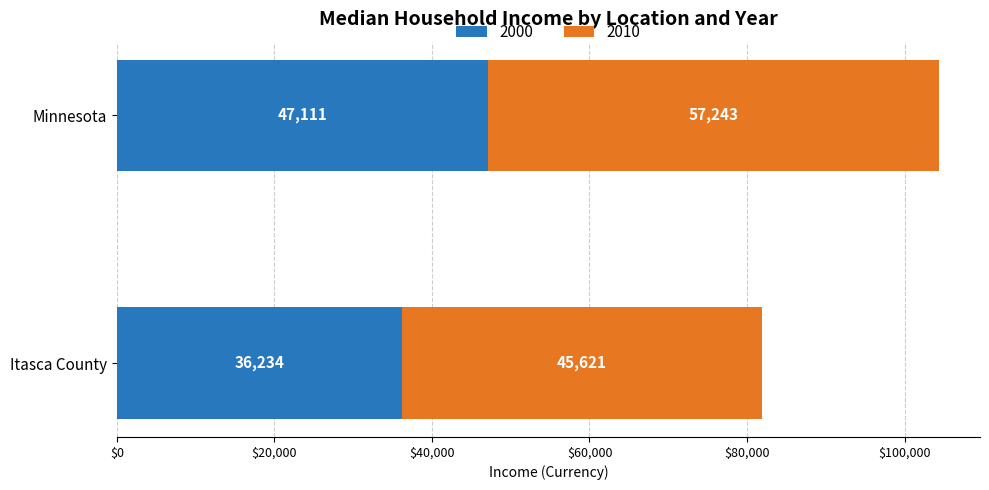

Rank the categories by 2000 value from lowest to highest.

Itasca County, Minnesota